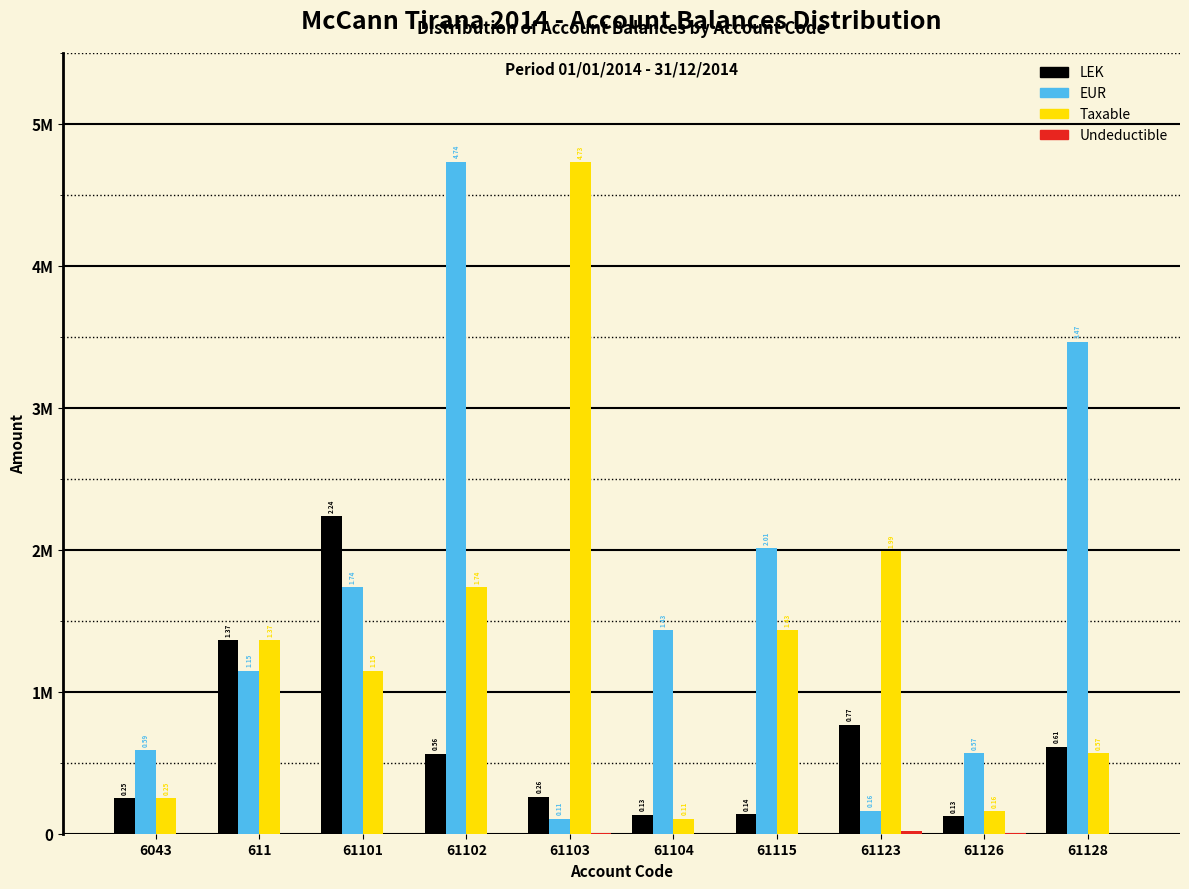

Are the bars grouped side by side (vs. stacked)?

Yes